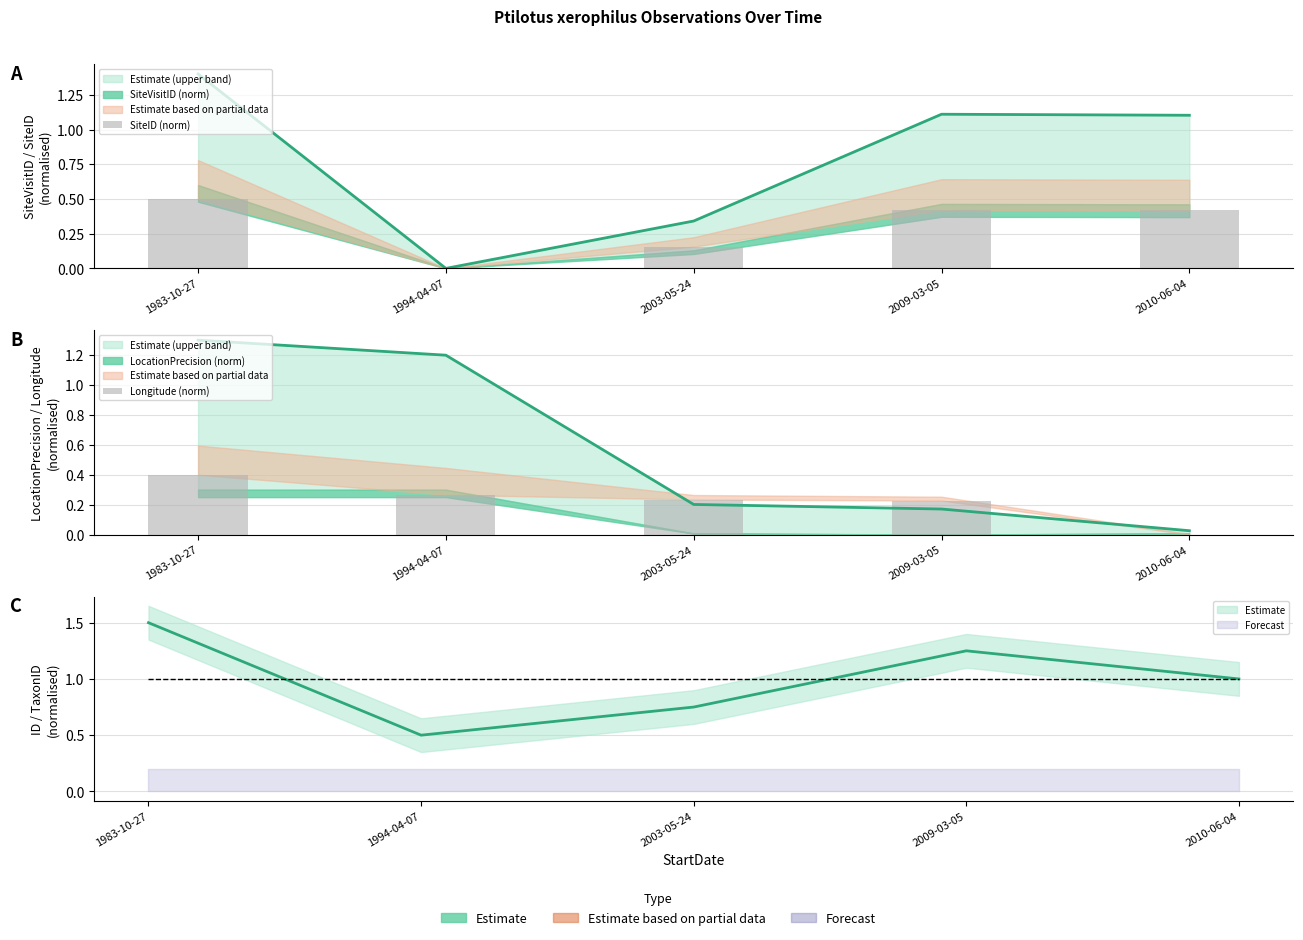

Is the value of SiteID (norm) at 1994-04-07 greater than the value of Longitude (norm) at 2003-05-24?

No